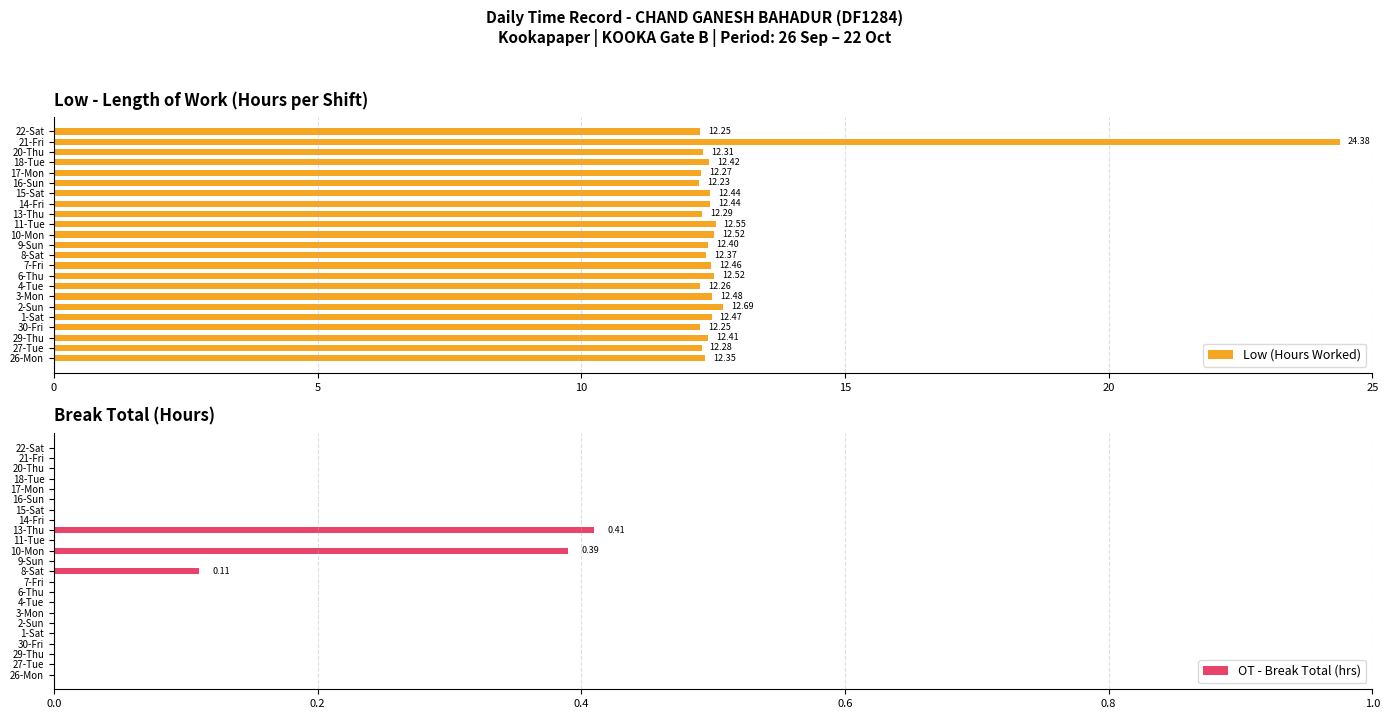

Is the value of Low (Hours Worked) at 20-Thu greater than the value of OT - Break Total (hrs) at 13-Thu?

Yes